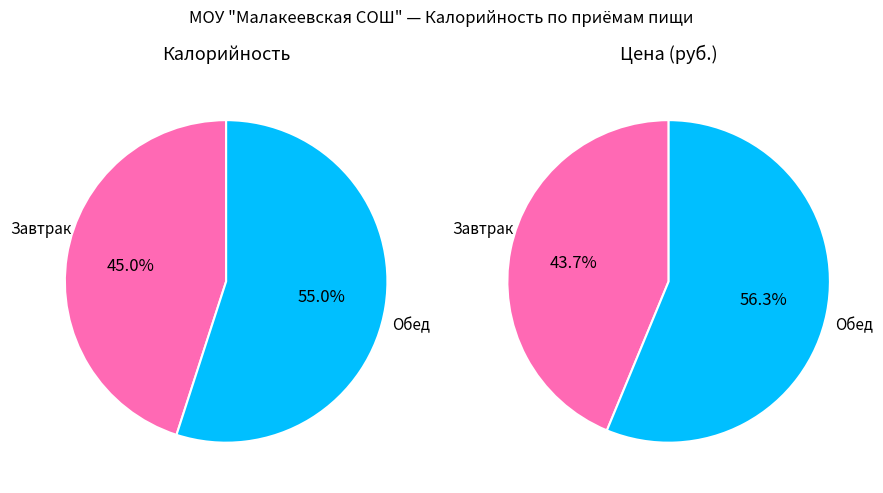

Is it true that Завтрак is 52% of the pie?

False